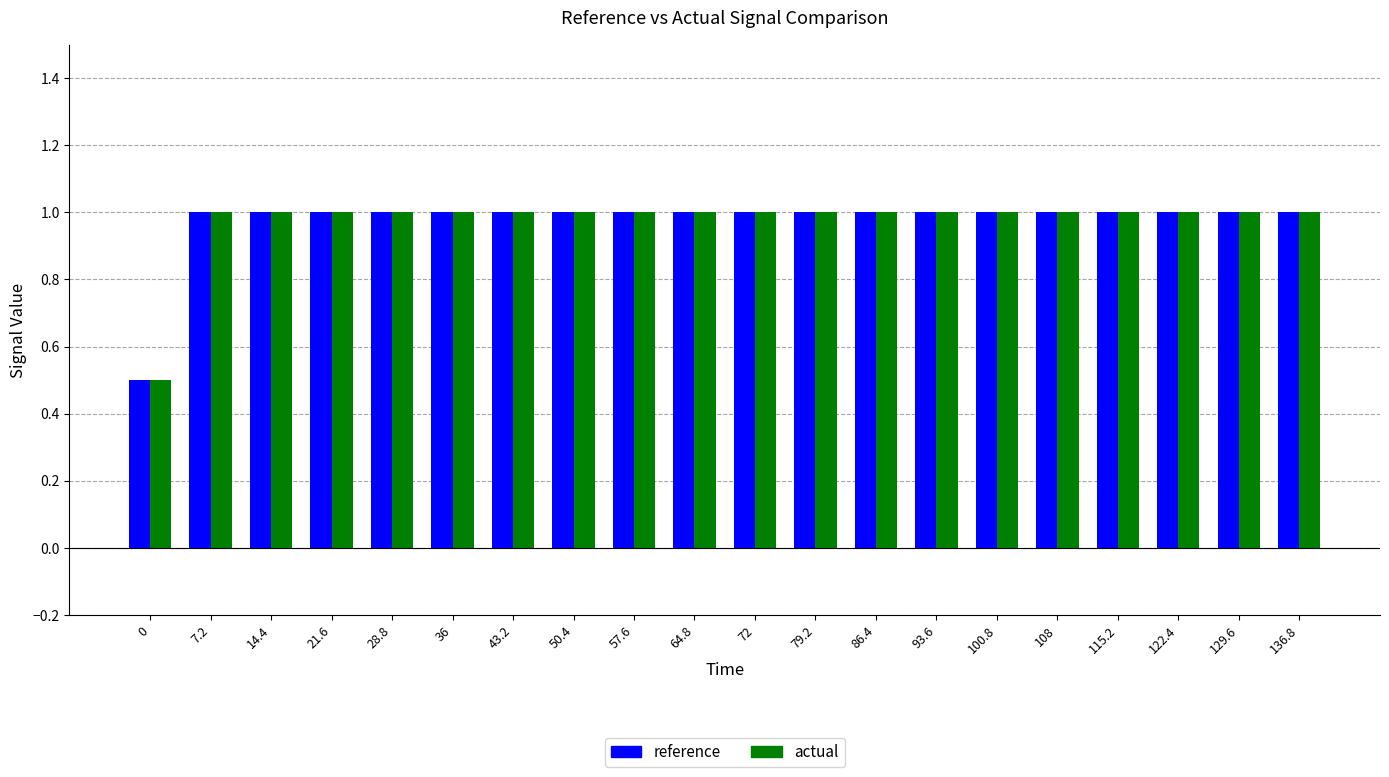

What is the total value across all series at 93.6?

2.0